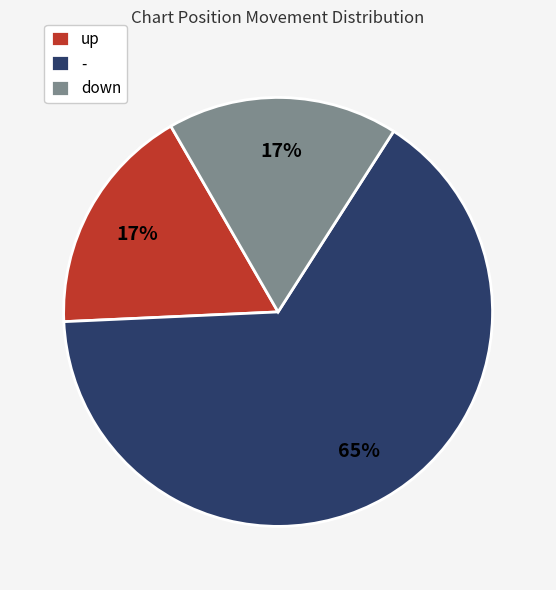

The - slice represents 78% of the pie. True or false?

False